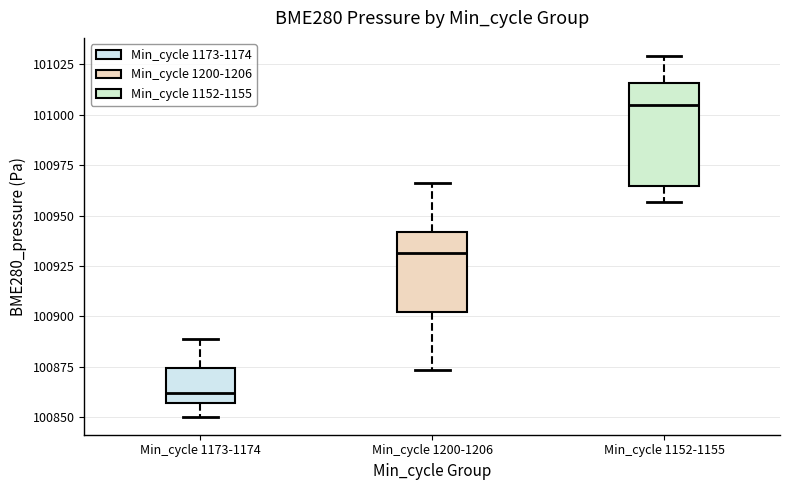

Where does the lower whisker of the box for Min_cycle 1173-1174 end on the y-axis? The values are not printed on the chart, so give them approximately, as read against the axis.

100850